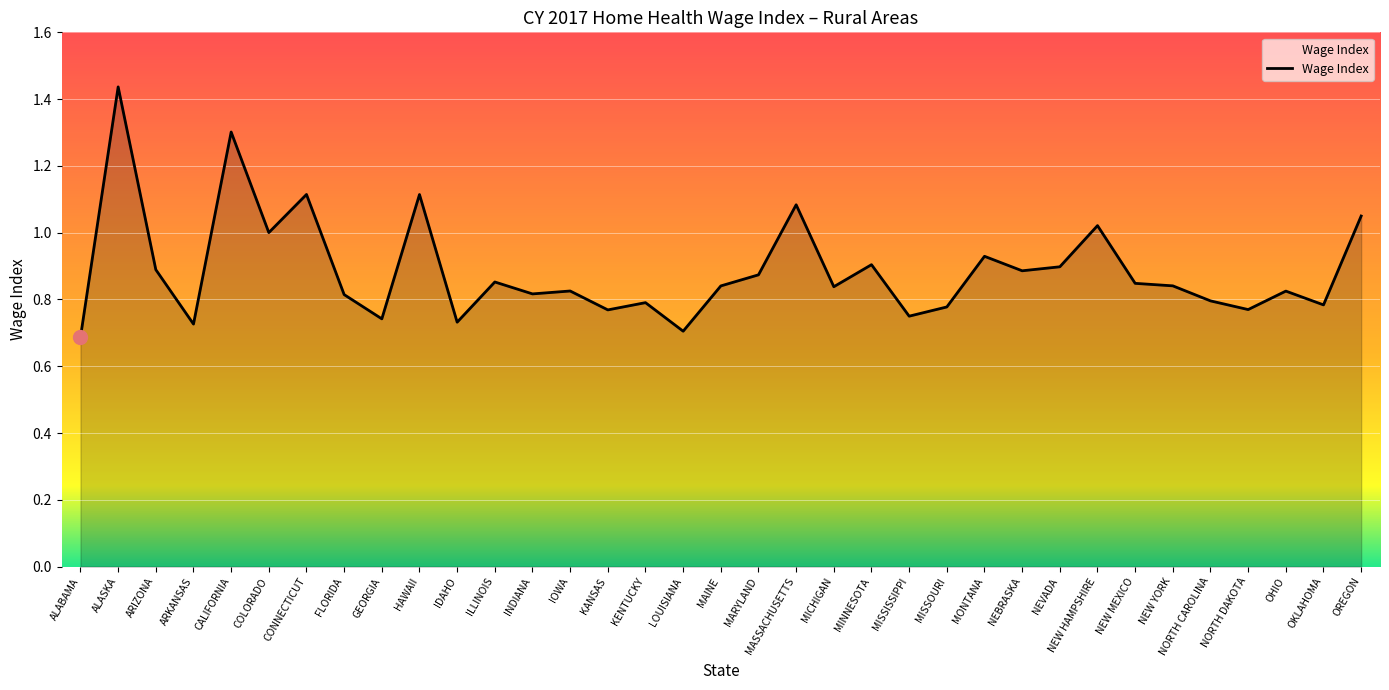

Which category has the highest value across all series?

ALASKA